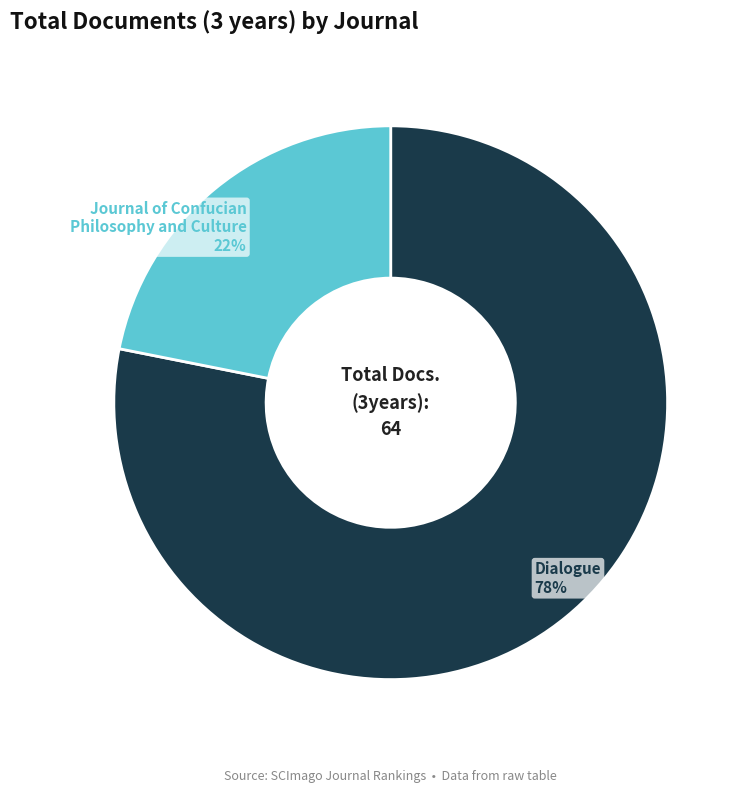

To the nearest percent, what is the average slice percentage?

50%